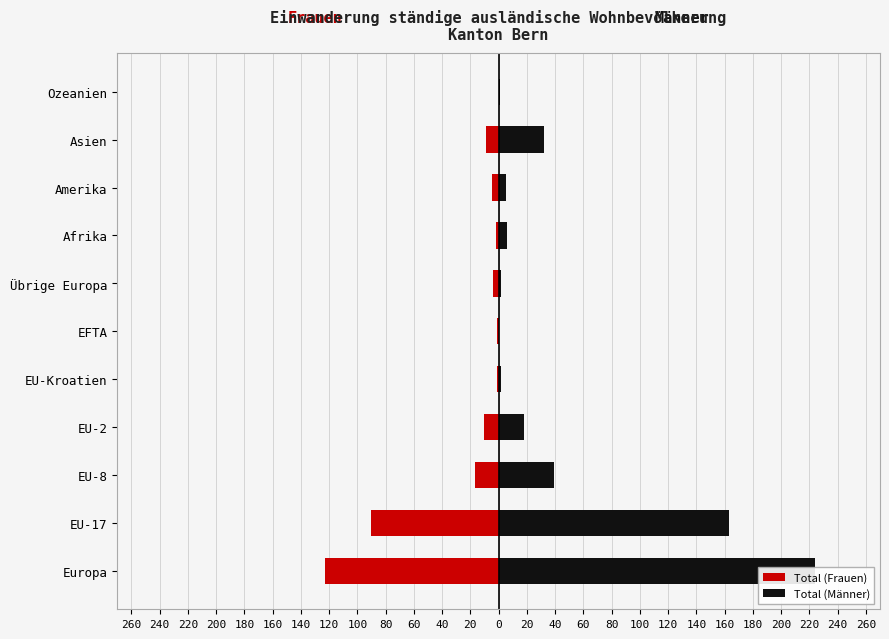

What are all the series names shown in the legend?

Total (Frauen), Total (Männer)